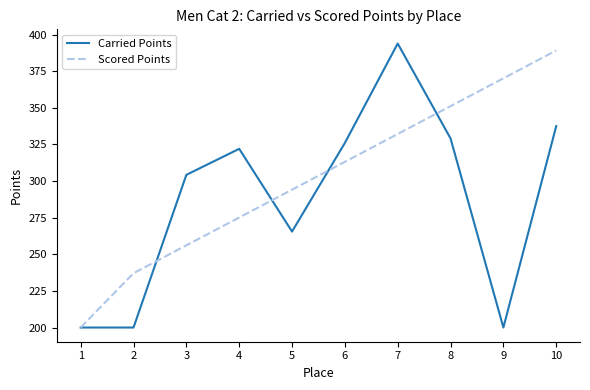

At how many categories does at least one series exceed 223?

9